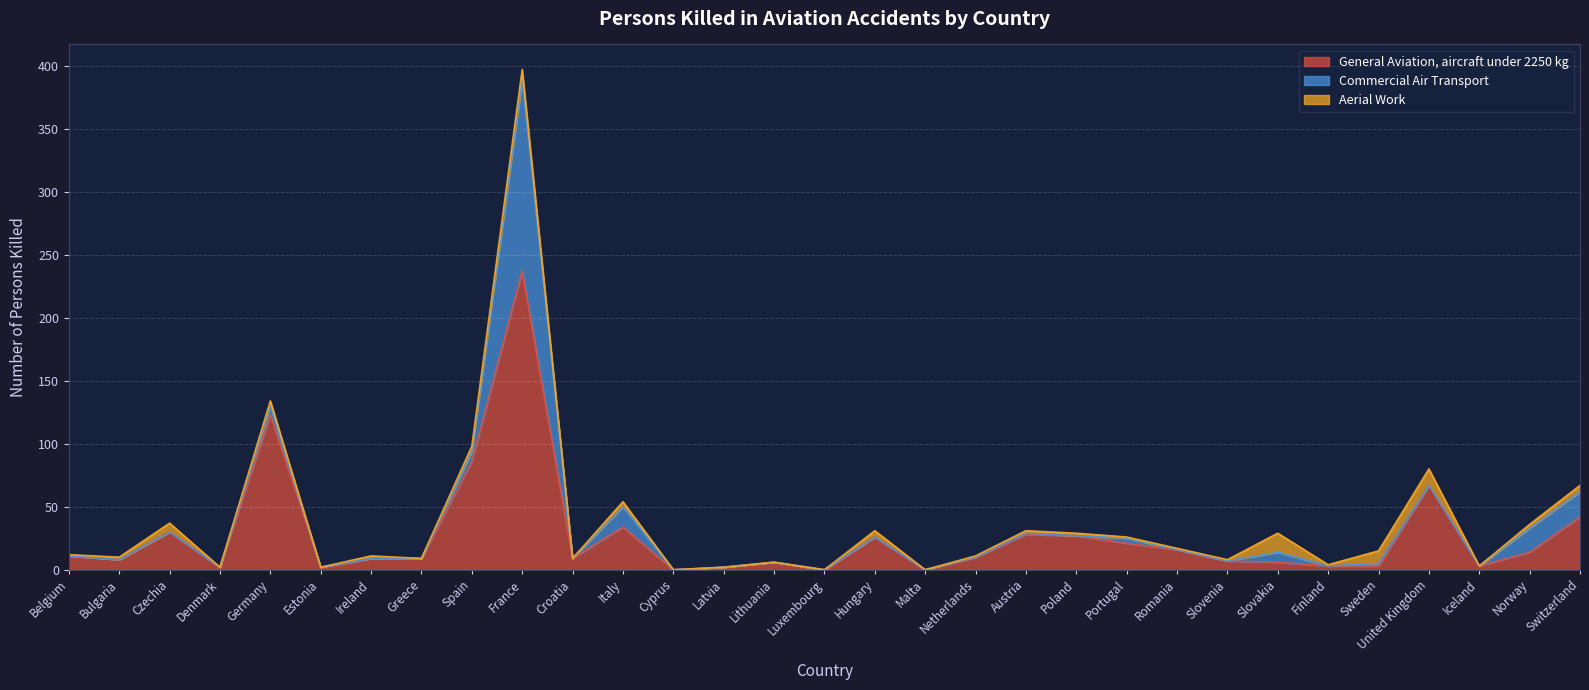

How many interior local valleys does the Commercial Air Transport series have?

3